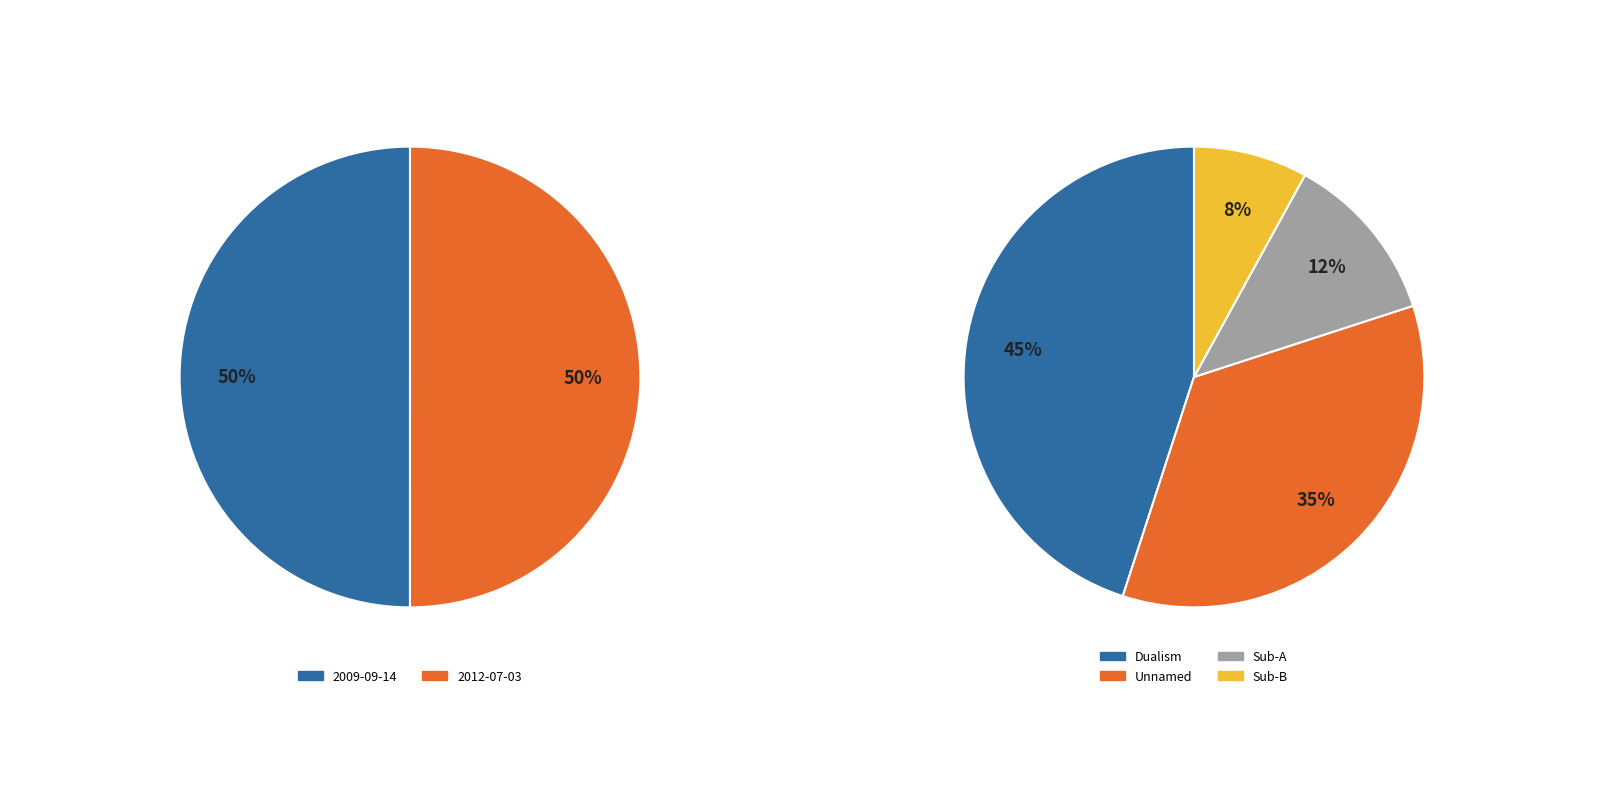

What is the ratio of the value at 2012-07-03 to the value at 2009-09-14?

1.0